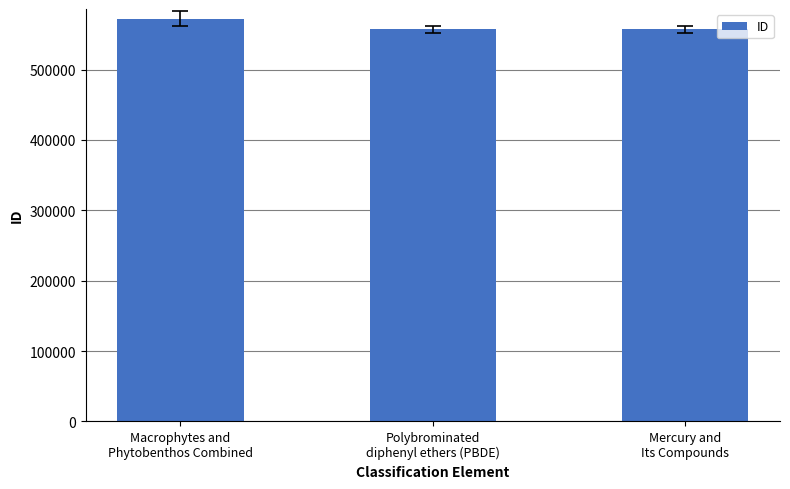

What is the difference between the maximum and minimum values?

15599